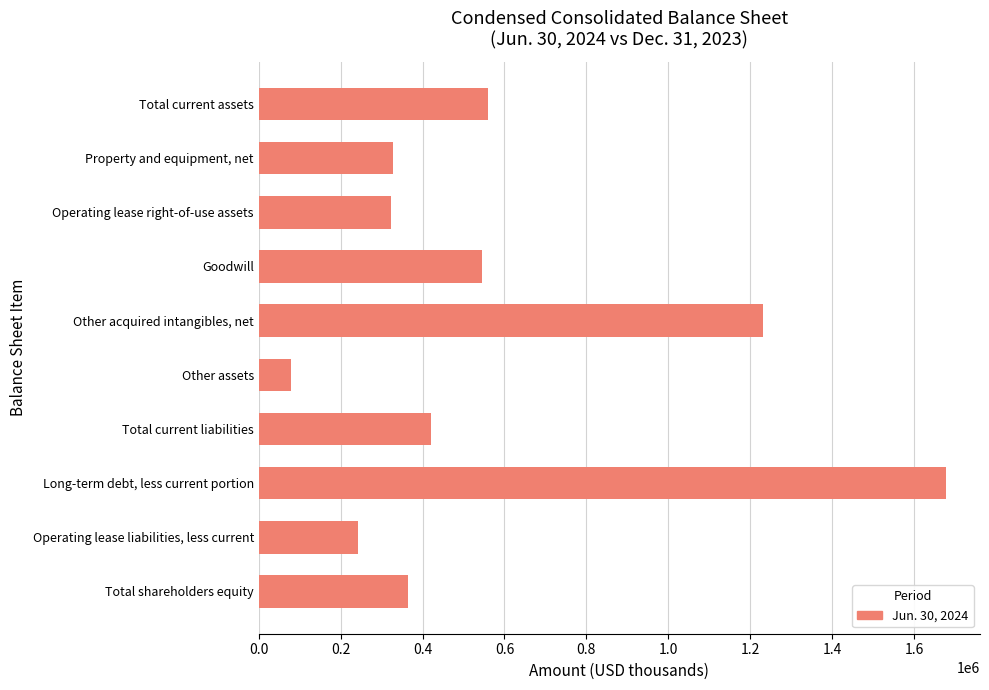

How many bars are there in total?

10